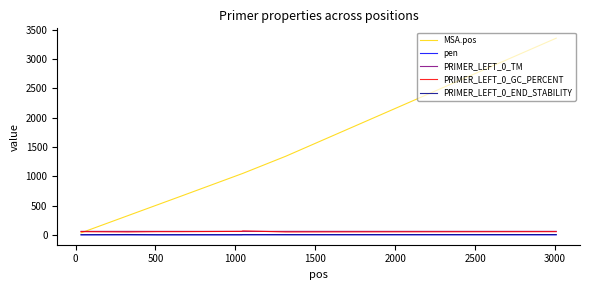

Which series has the widest spread of values?

MSA.pos